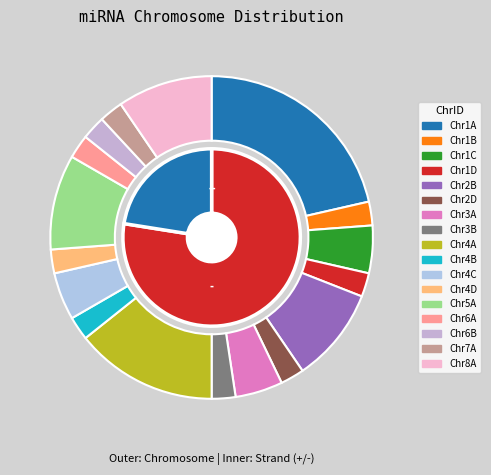

True or false: Chr3B accounts for 2% of the total.

True